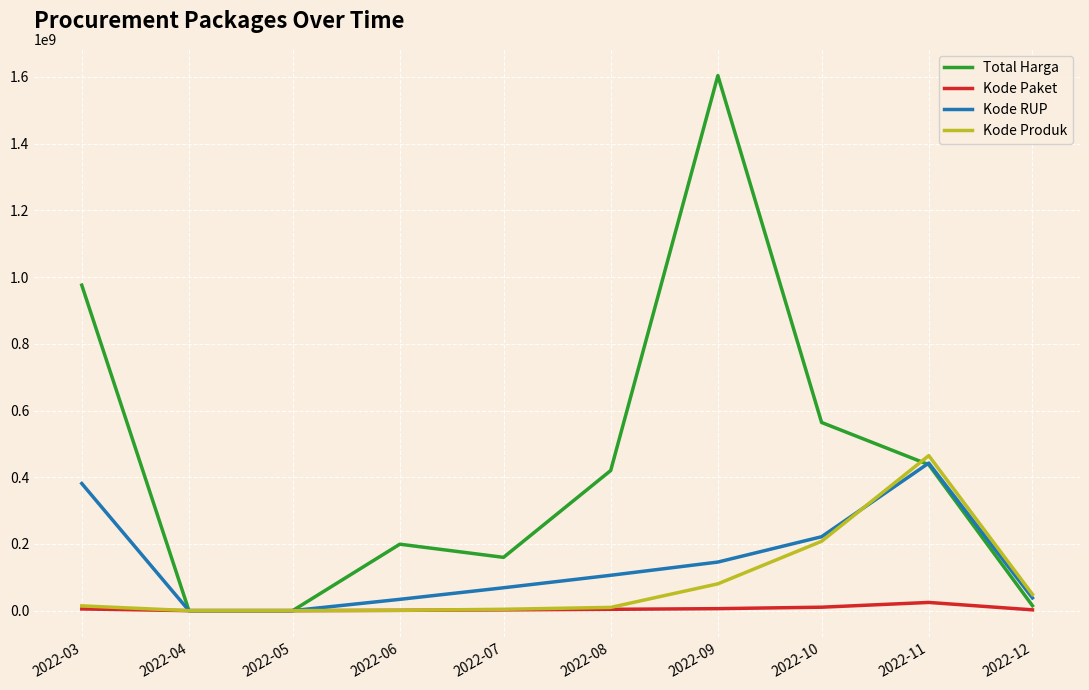

Between 2022-08 and 2022-10, which series saw the biggest shift?

Kode Produk